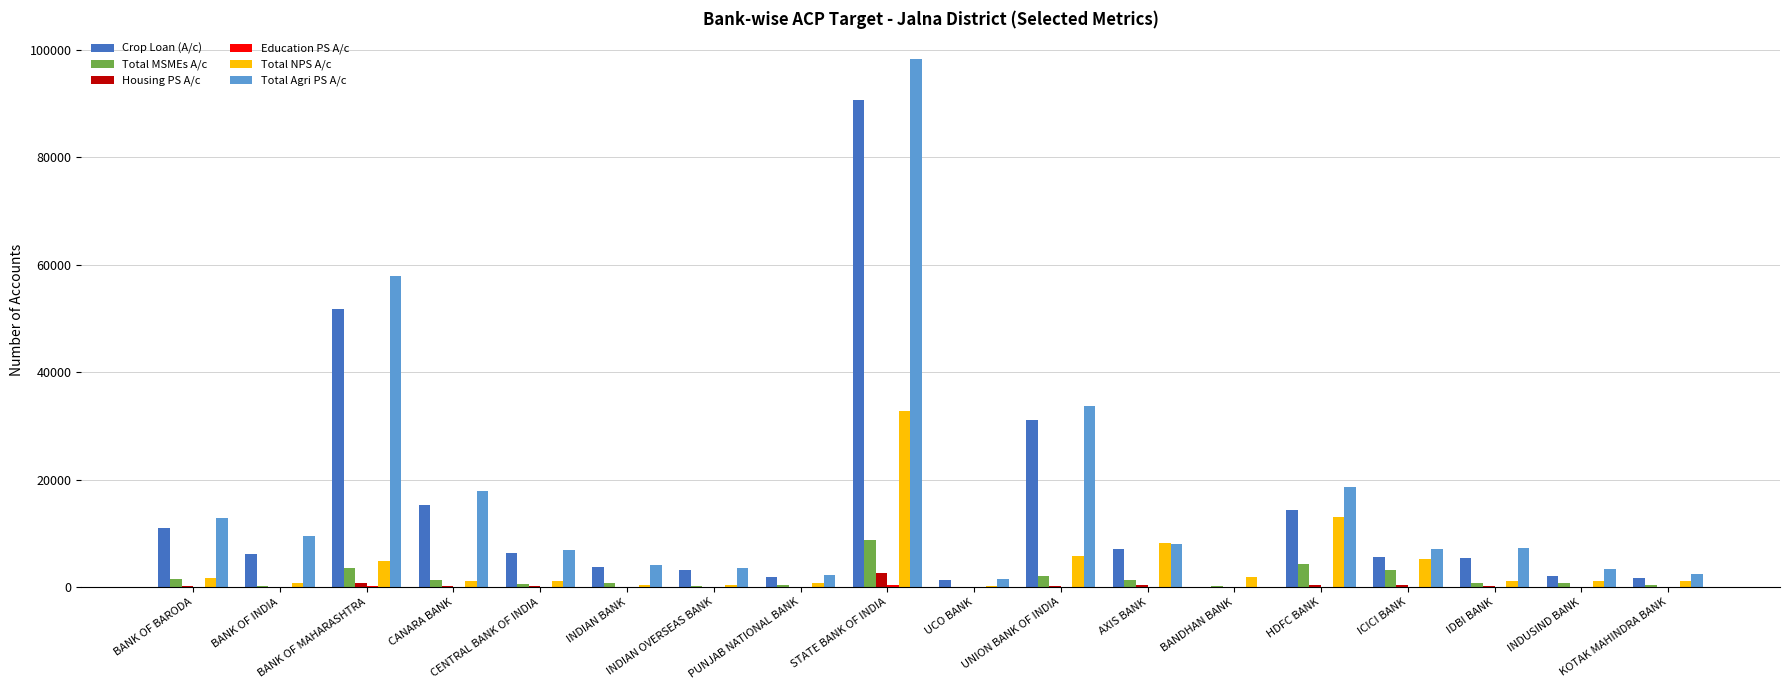

Is it true that Total NPS A/c equals 32782 at STATE BANK OF INDIA?

True